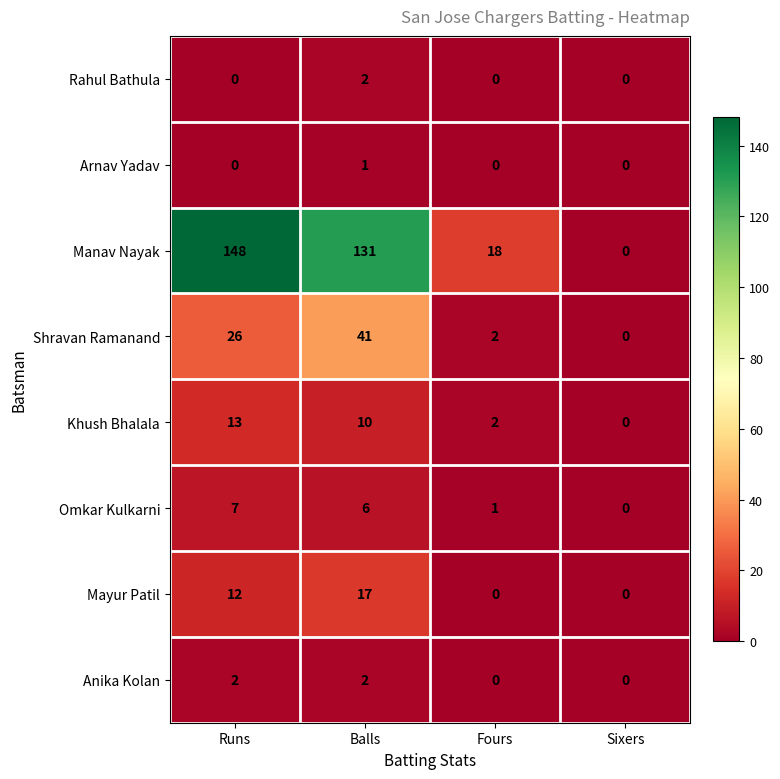

How many series are shown in this chart?

8